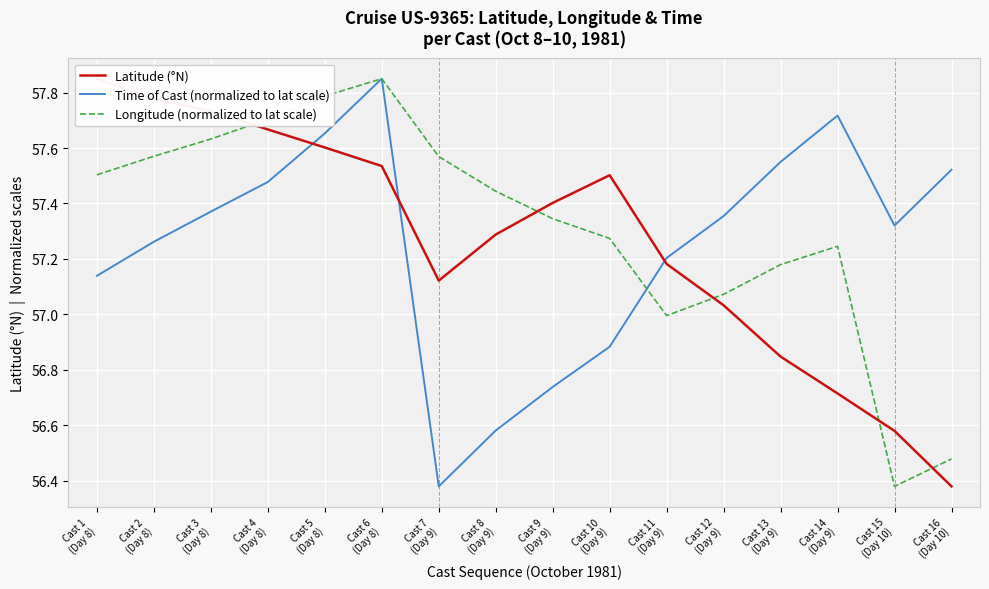

Between Cast 7
(Day 9) and Cast 8
(Day 9), which series saw the biggest shift?

Time of Cast (normalized to lat scale)